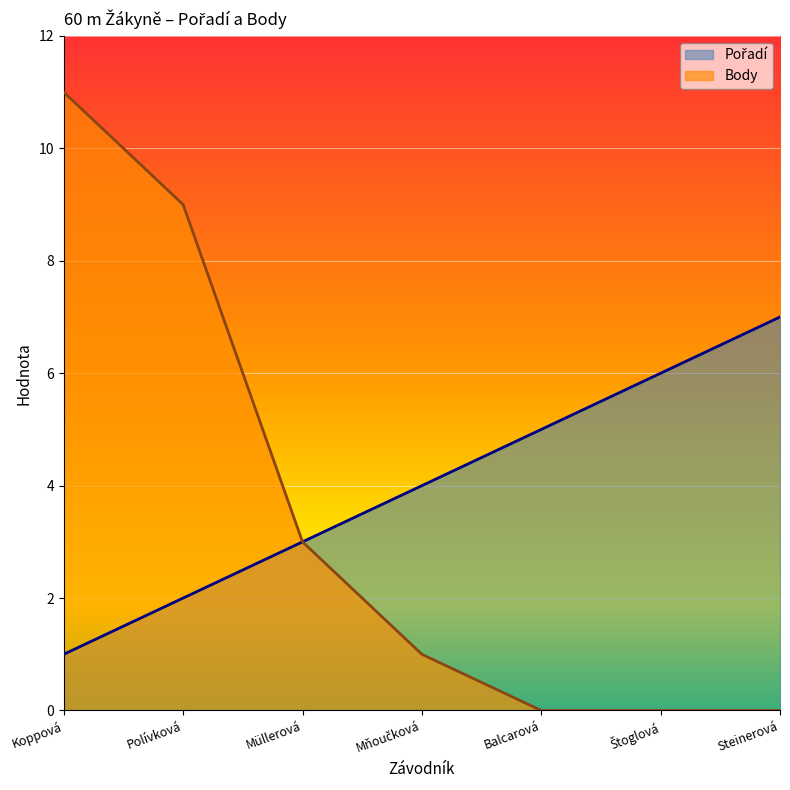

How many categories are shown in the chart?

7